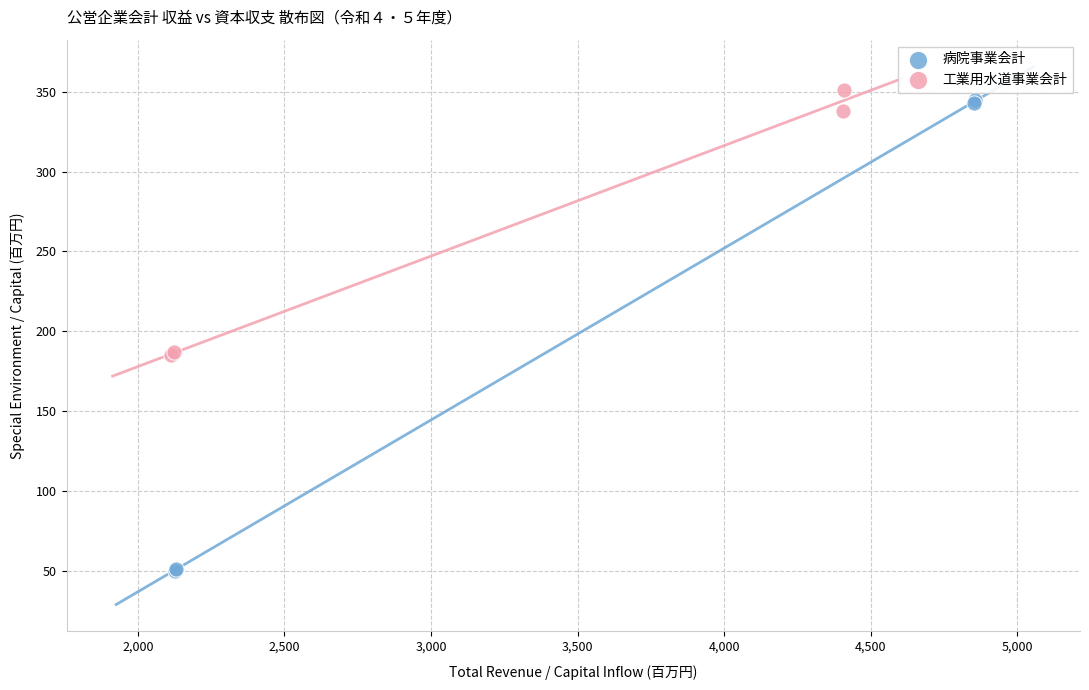

Which series contains the lowest Y value?

病院事業会計